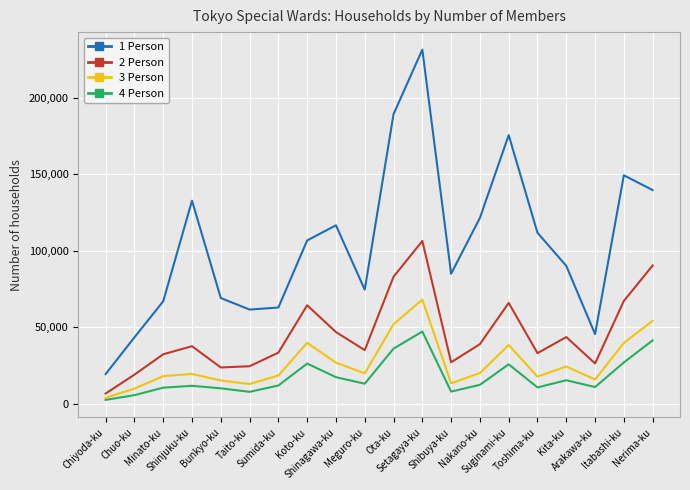

Which series has the largest total across all categories?

1 Person